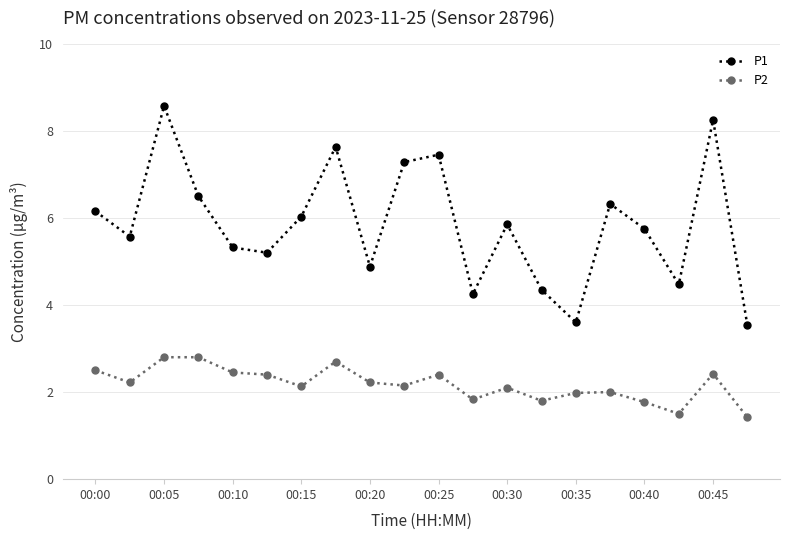

Does the chart have visible grid lines?

Yes